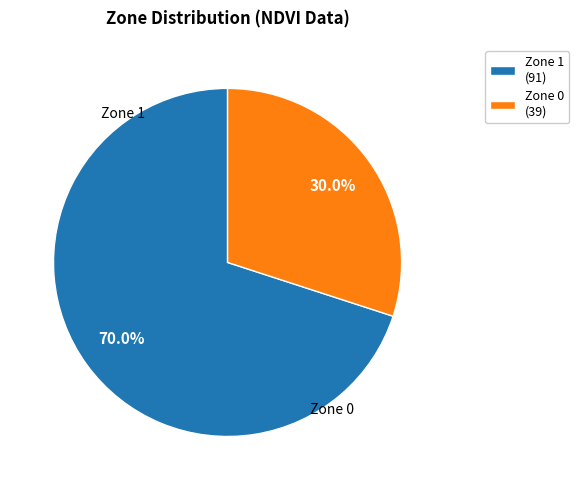

Which category has the smallest portion of the pie?

Zone 0